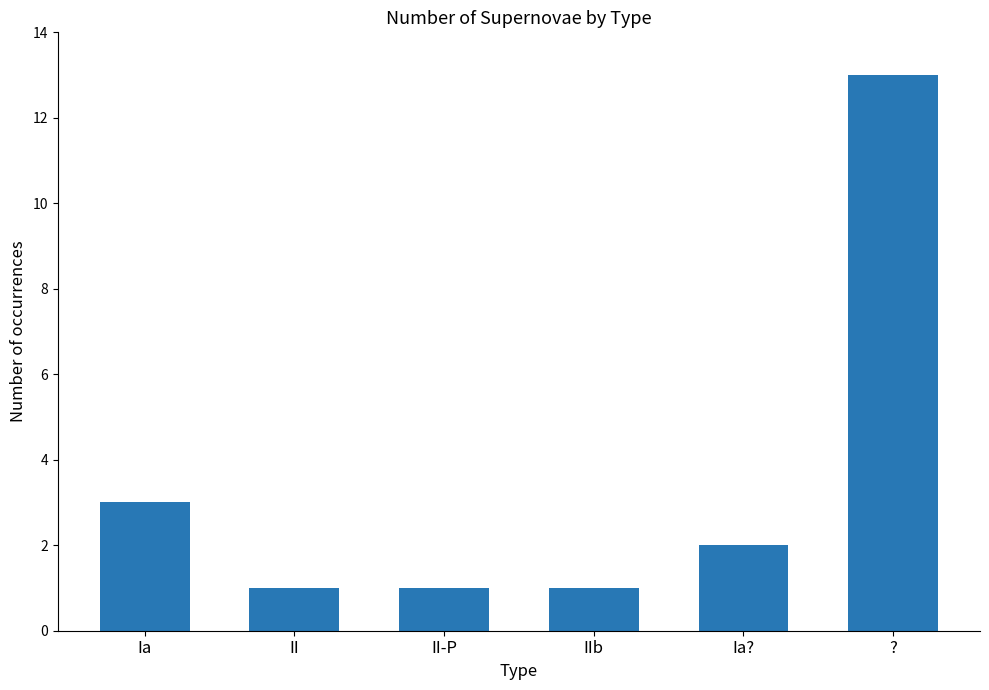

Where is the data nearest to the value 7?

Ia